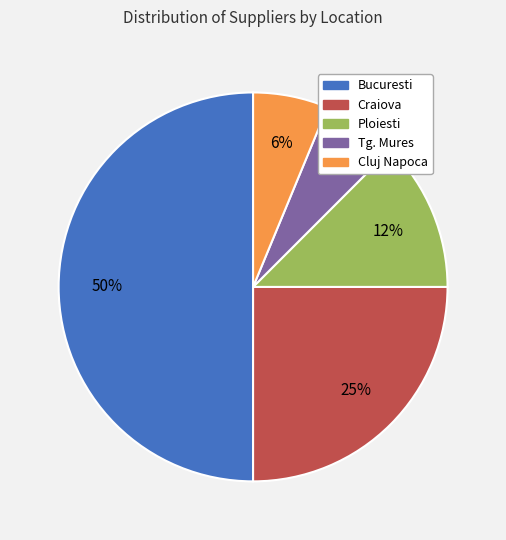

Does Cluj Napoca account for over 50% of the chart?

No